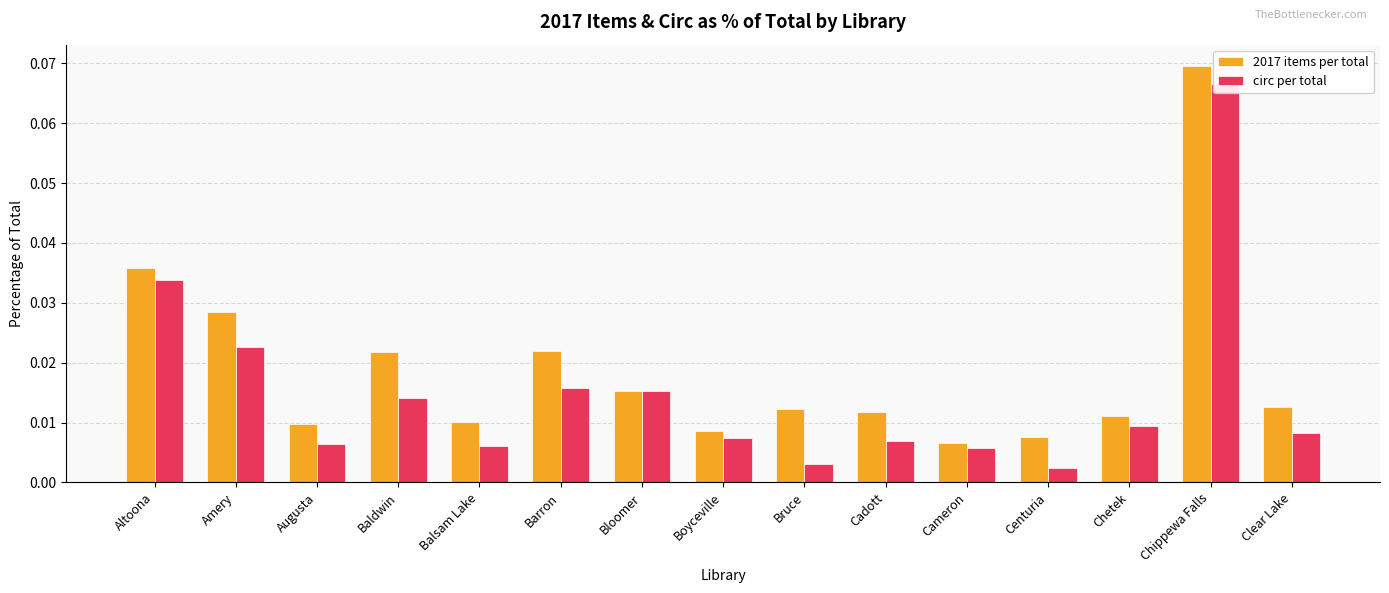

What position from the left is Bloomer?

7